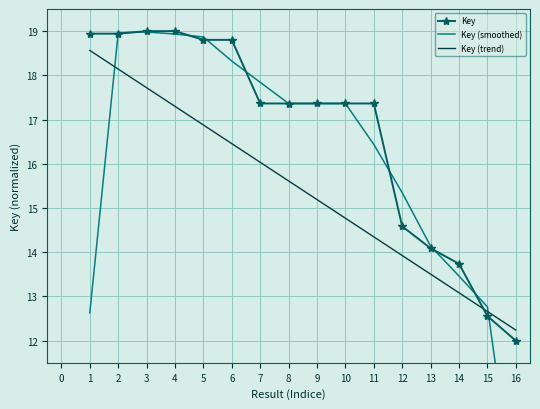

What is the maximum value shown in the chart?

19.0